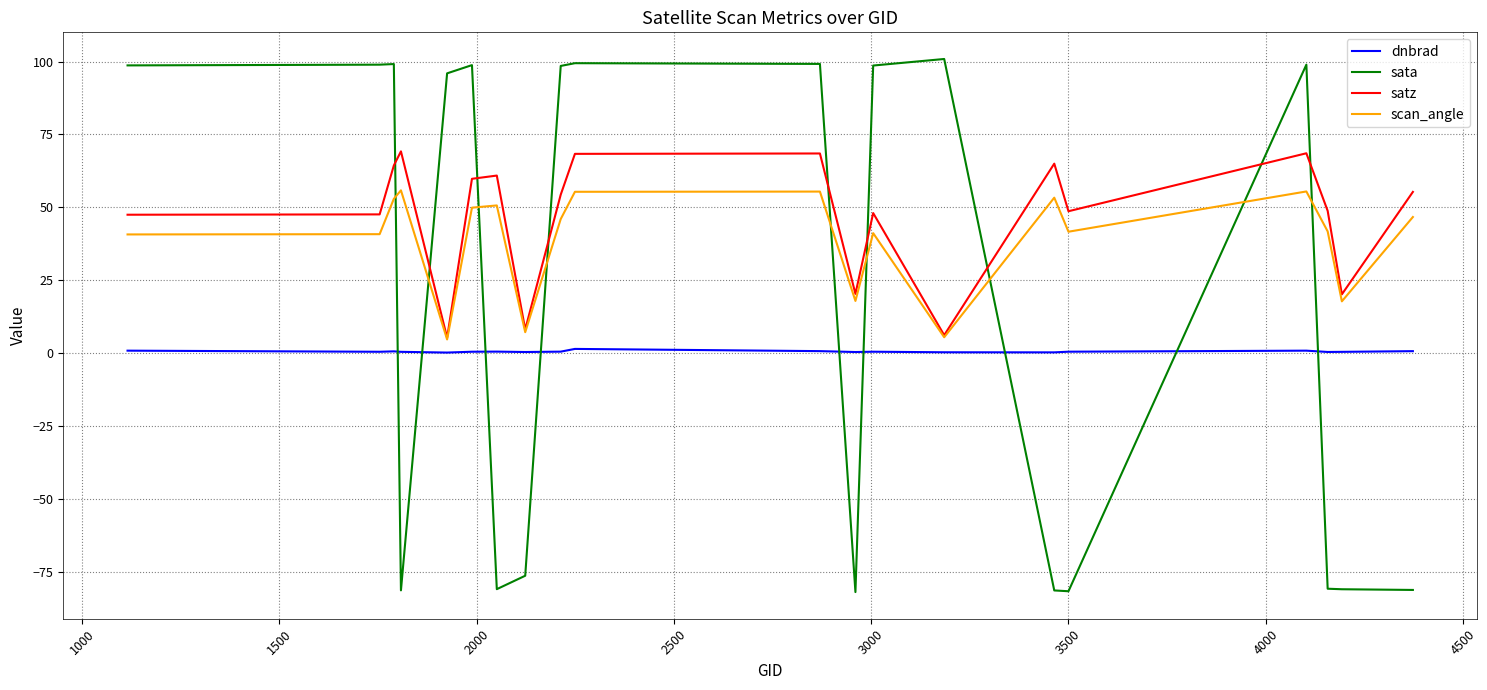

What is the lowest value of the sata series?

-82.0